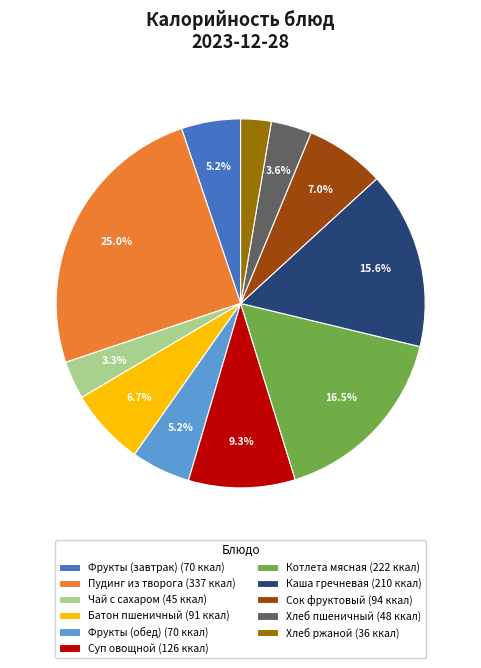

Which has a higher value, Каша гречневая (210 ккал) or Суп овощной (126 ккал)?

Каша гречневая (210 ккал)